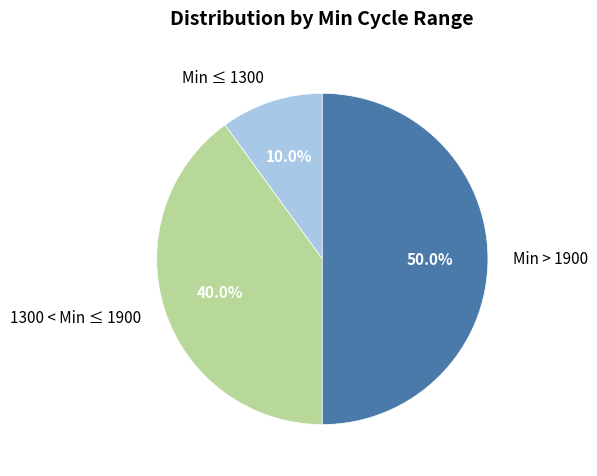

Which has a higher value, 1300 < Min ≤ 1900 or Min ≤ 1300?

1300 < Min ≤ 1900